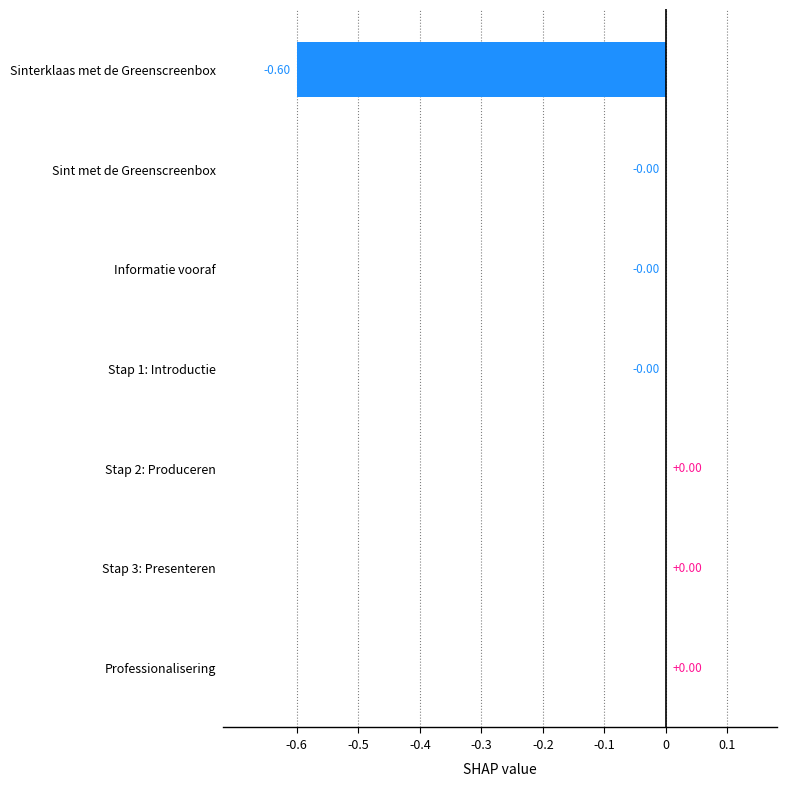

What is the sum of all values?

-0.6